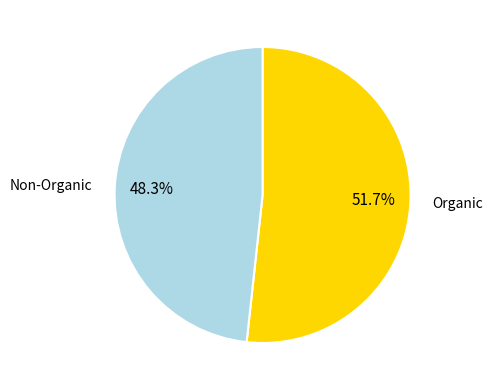

Which slice is the smallest?

Non-Organic